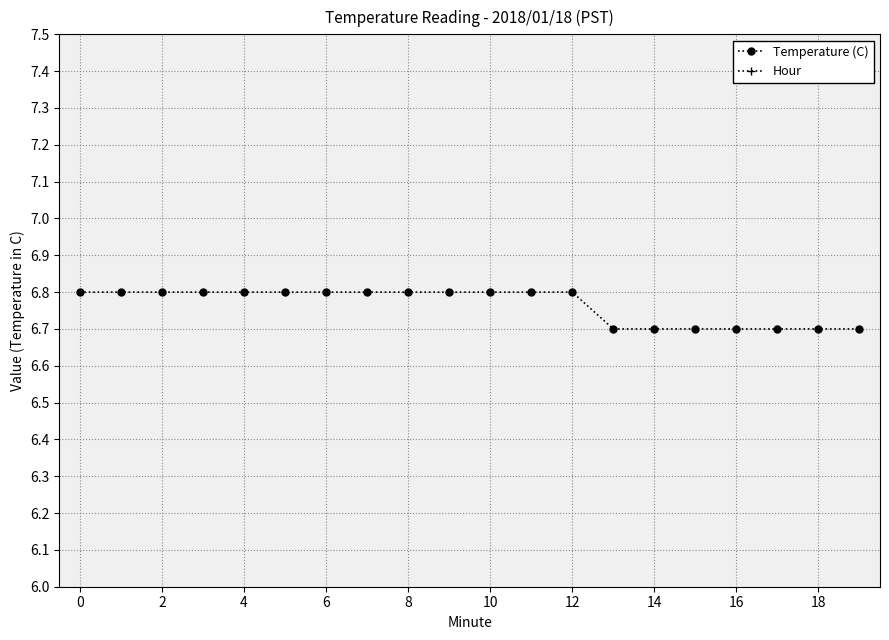

Which series has the largest range (max minus min)?

Temperature (C)